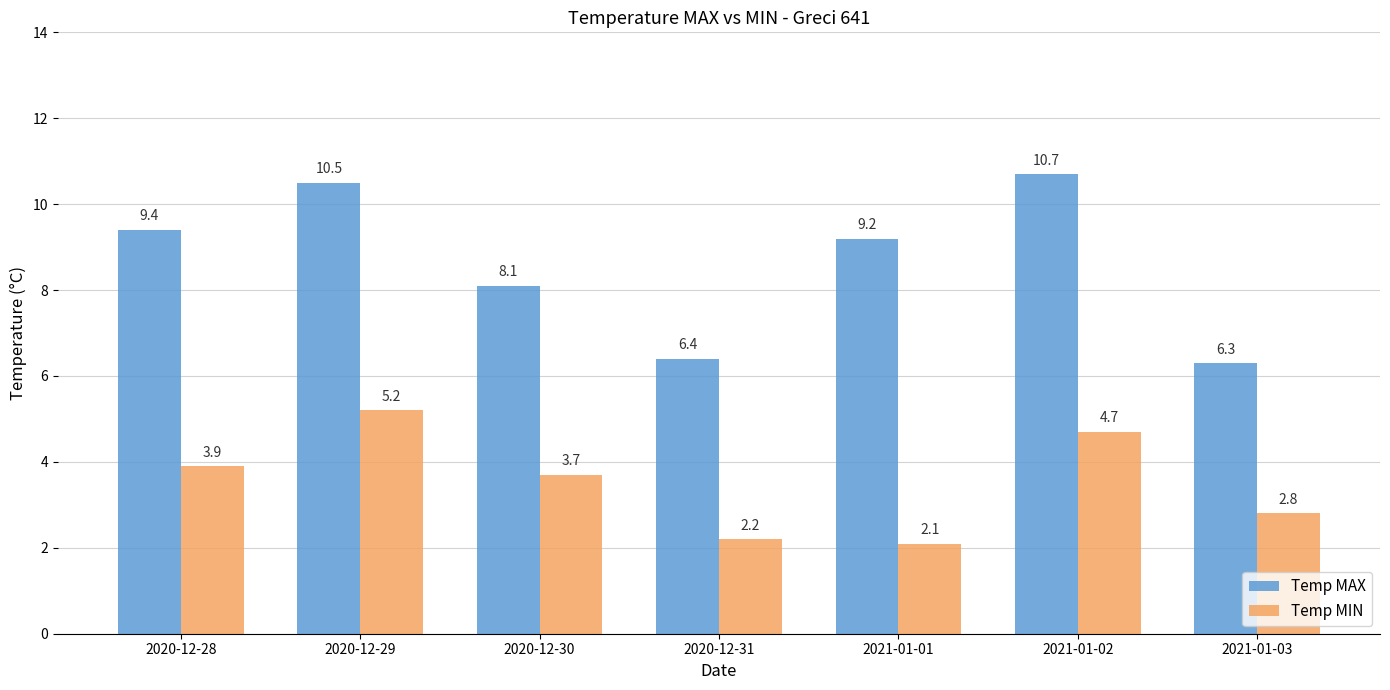

What position from the left is 2020-12-30?

3